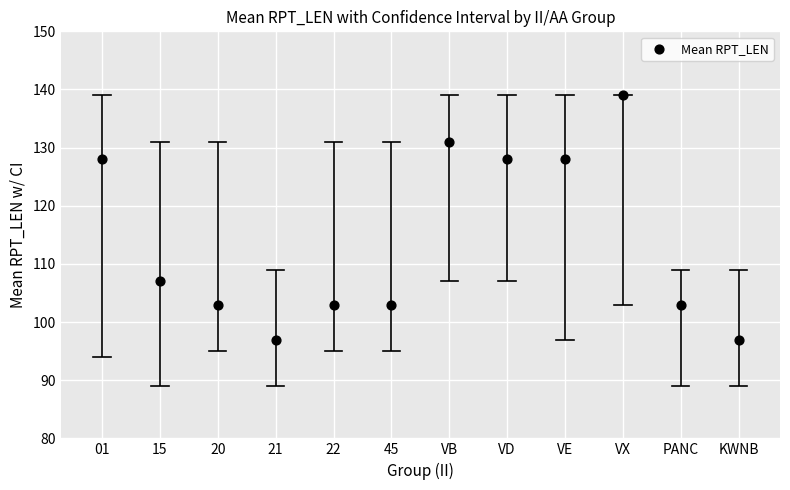

What is the range of Y values (max minus min)?

42